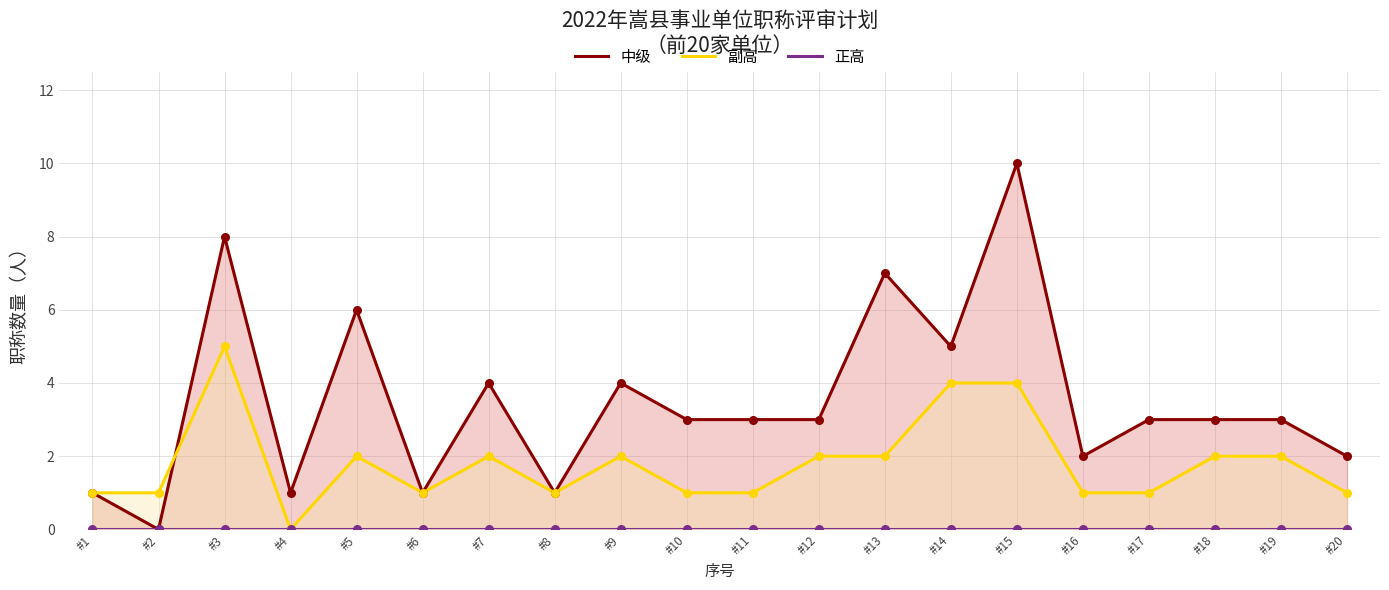

Which series has the largest total across all categories?

中级